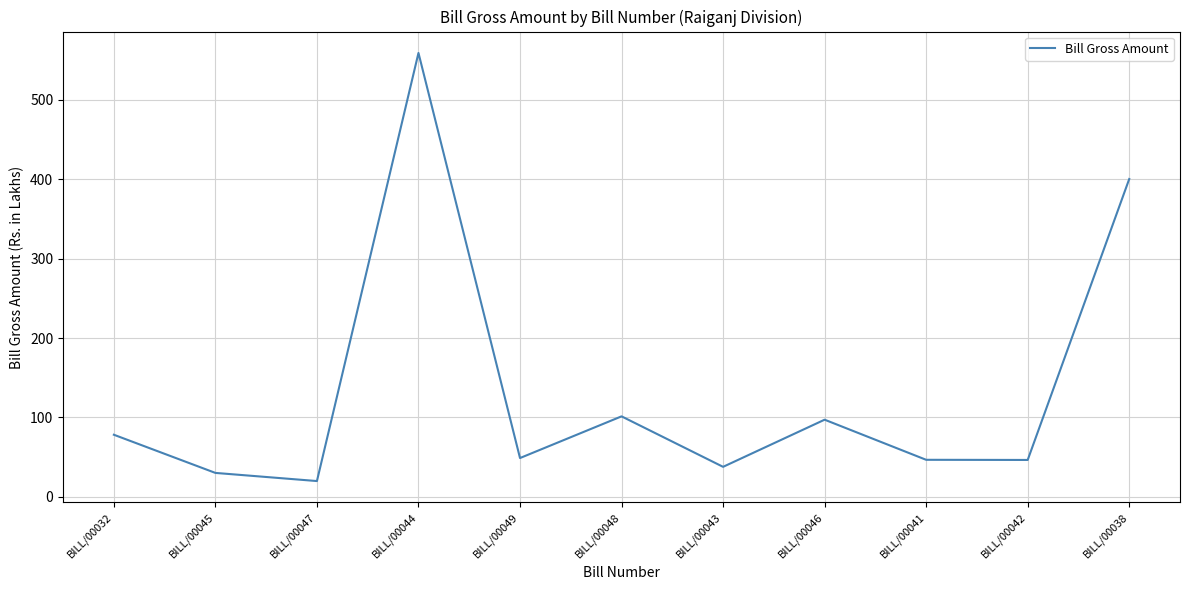

Does the chart have visible grid lines?

Yes